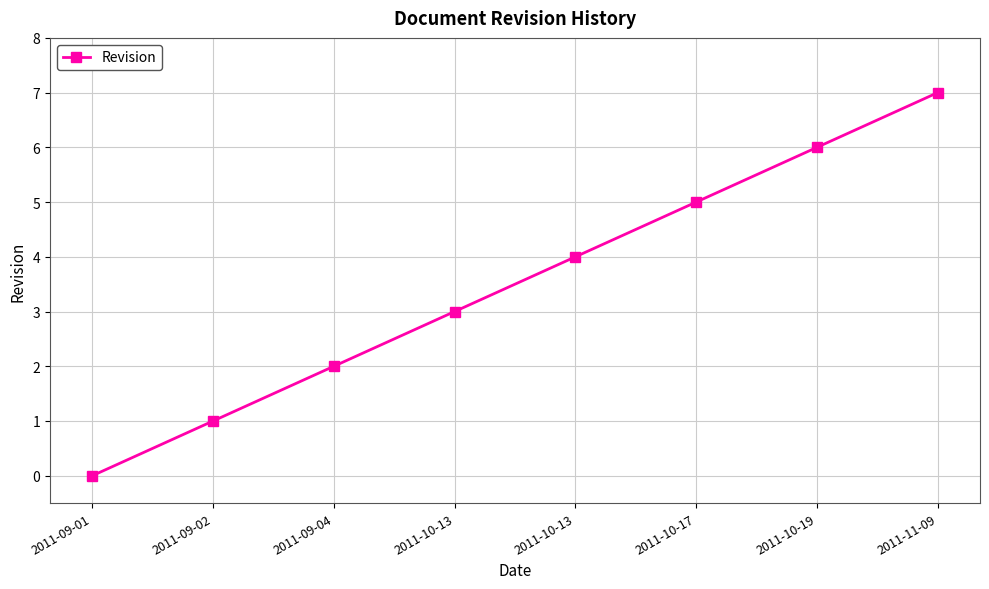

Is this an area chart (filled region under the line)?

No